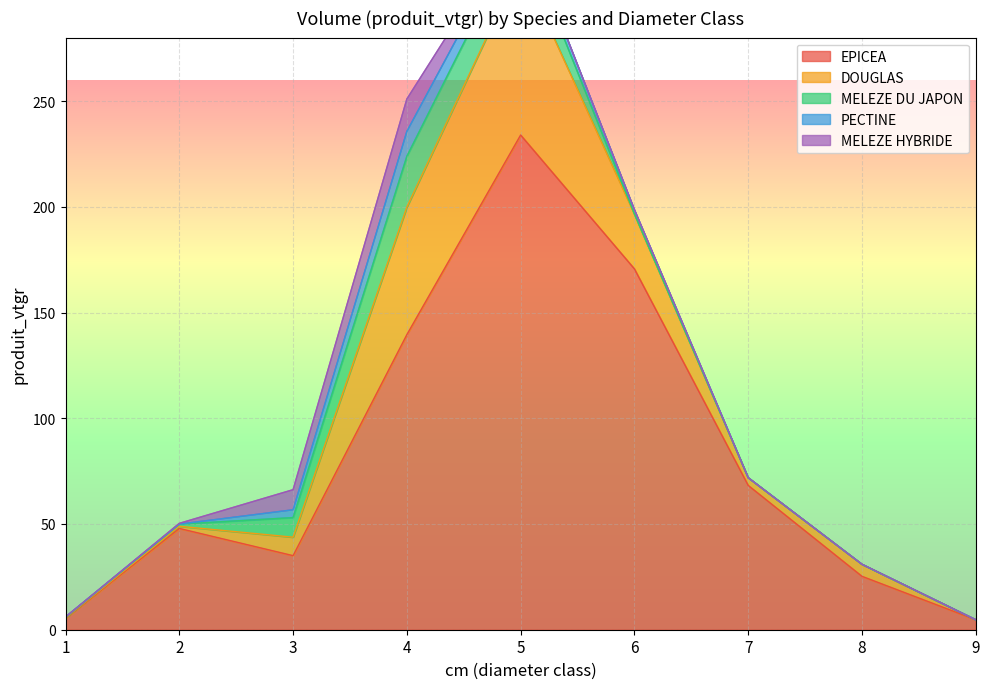

How many series are shown in this chart?

5